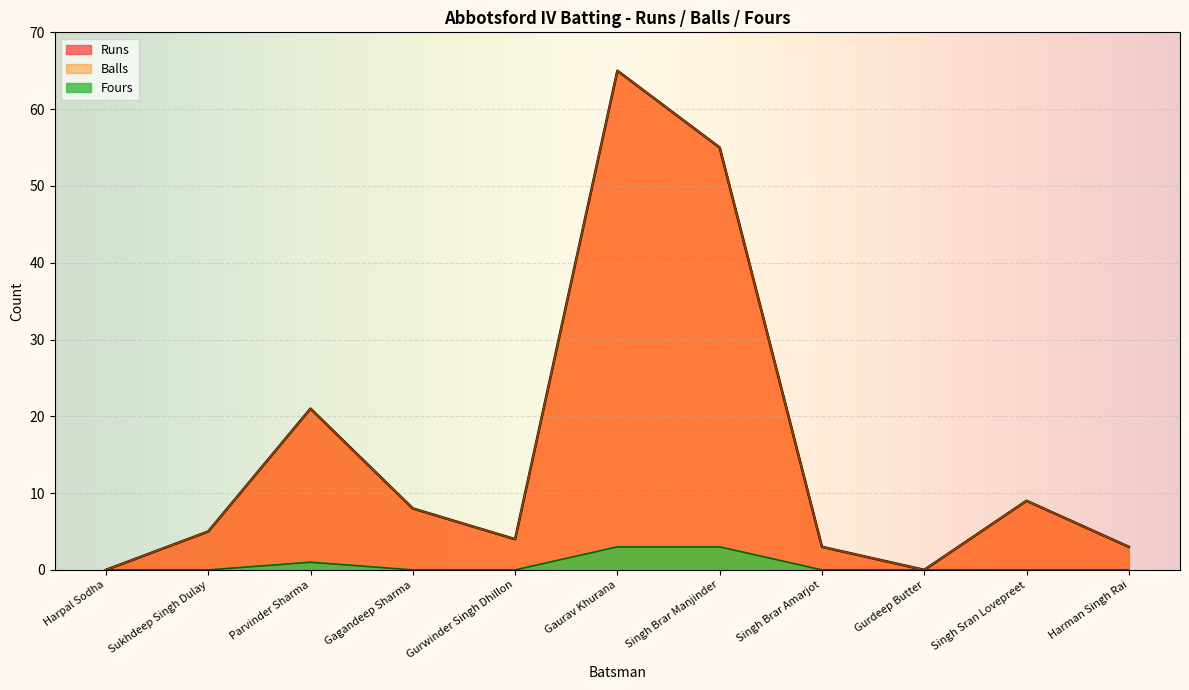

What is the label of the 5th point from the left?

Gurwinder Singh Dhillon